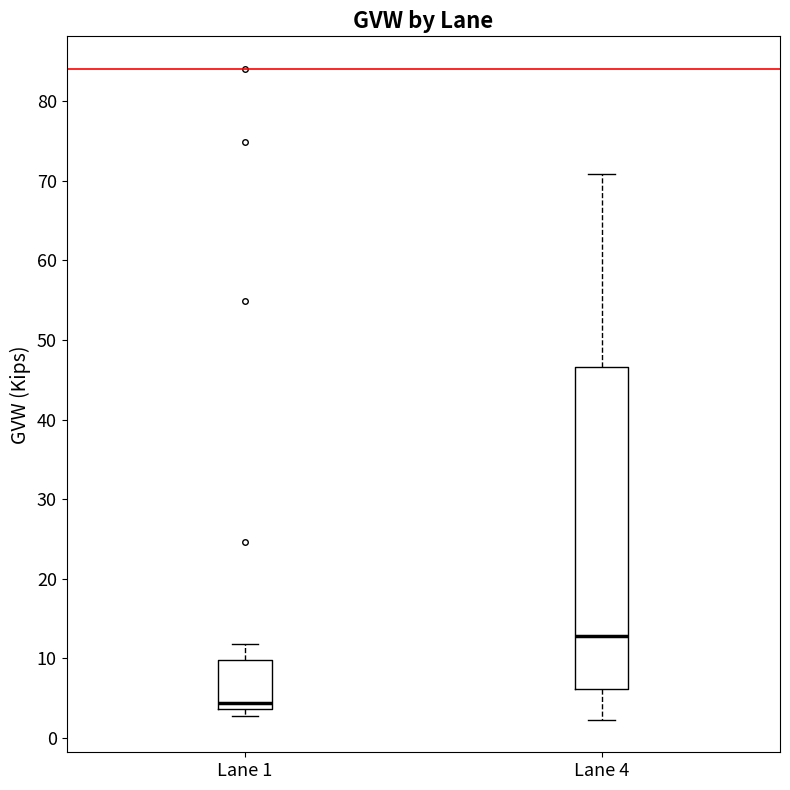

Reading left to right, transcribe this box plot: for each box, give where its median line is, the range the box spans, and where its two whiskers end, as read against the y-axis. The values are not printed on the chart, so give them approximately, as read against the axis.

Lane 1: median 4 (just above the box's lower edge), box 4 to 10, whiskers 3 to 12
Lane 4: median 13, box 6 to 47, whiskers 2 to 71